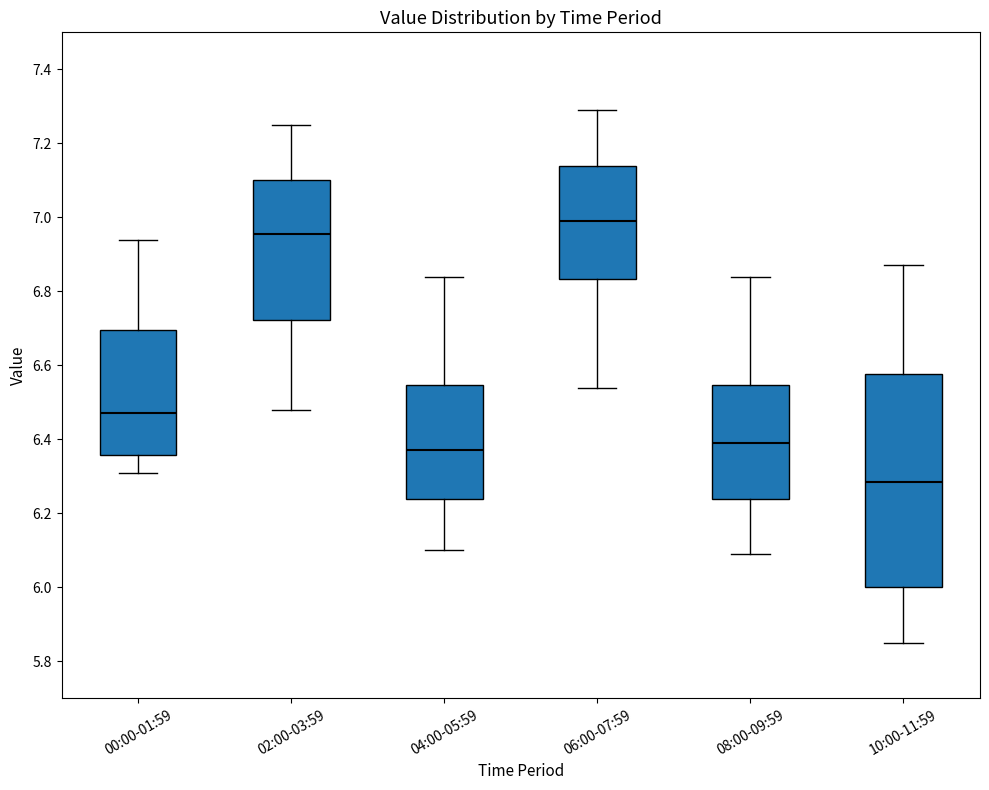

Comparing the boxes themselves (not the whiskers), which one is the tallest?

10:00-11:59